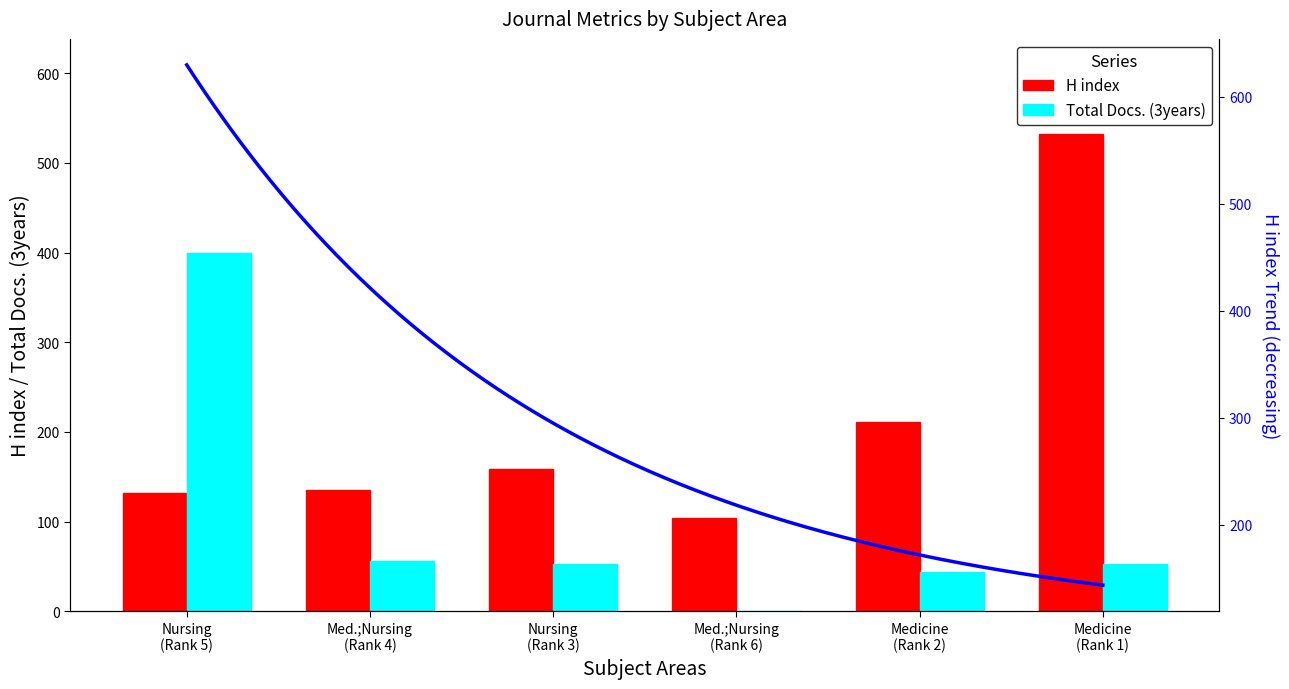

Between Med.;Nursing
(Rank 4) and Medicine
(Rank 2), which series saw the biggest shift?

H index